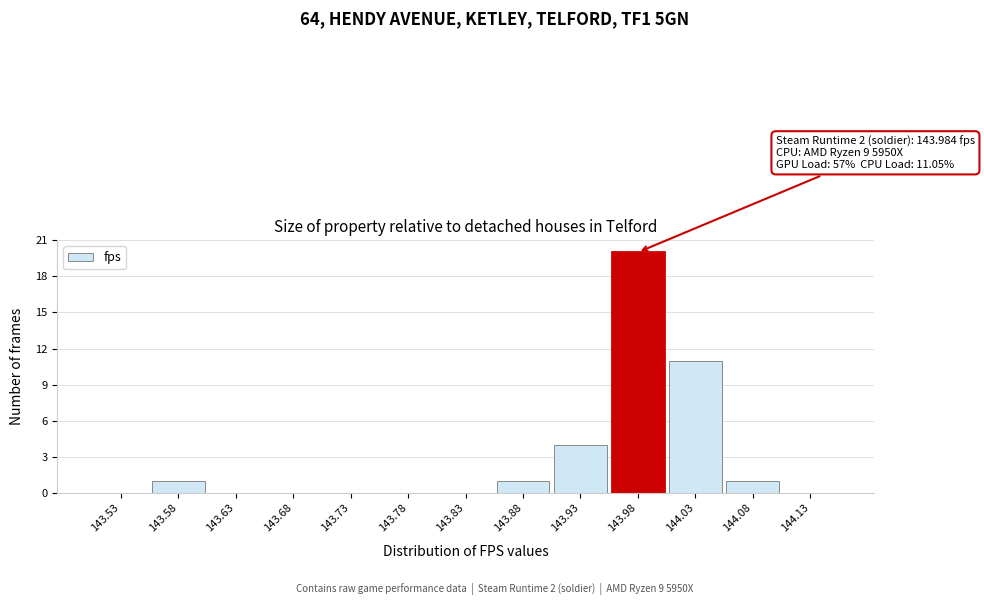

Over which range of the x-axis is the bar tallest?

143.95 to 144.00